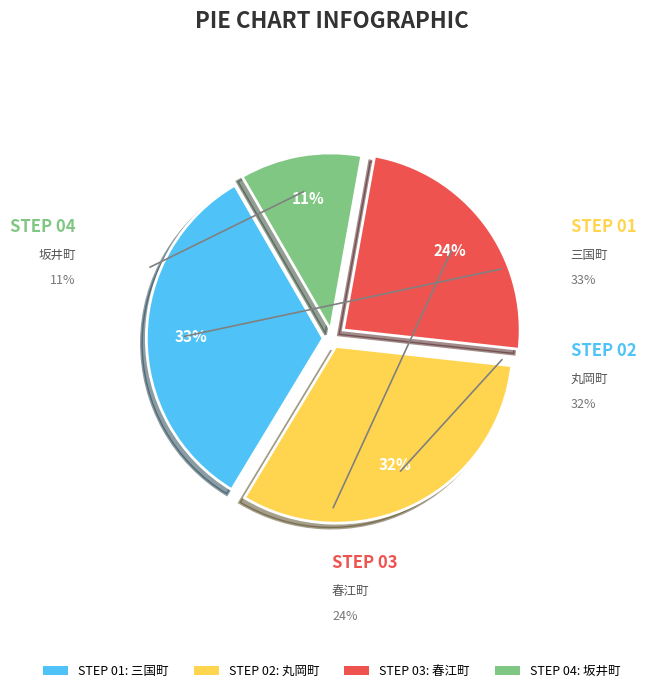

To the nearest percent, what percentage of the pie is STEP 01: 三国町?

33%